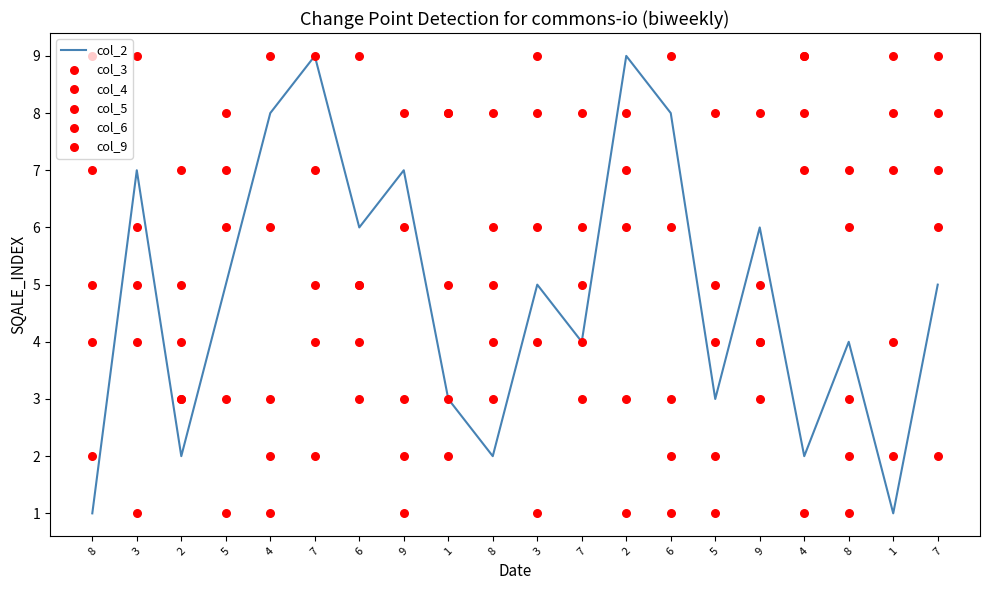

At how many categories does at least one series exceed 1?

20